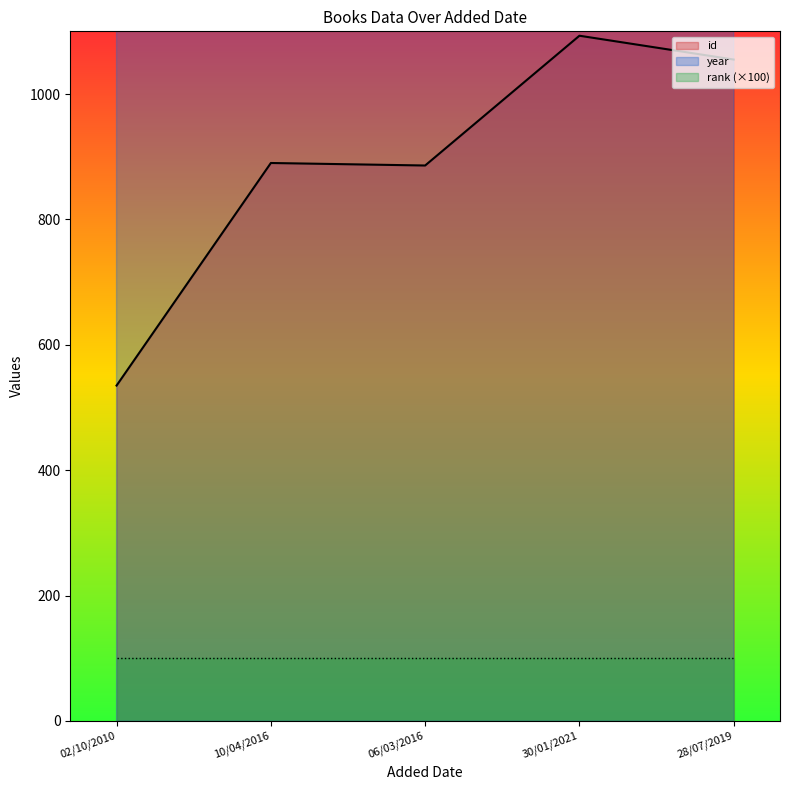

What value does the id series have at 10/04/2016?

890